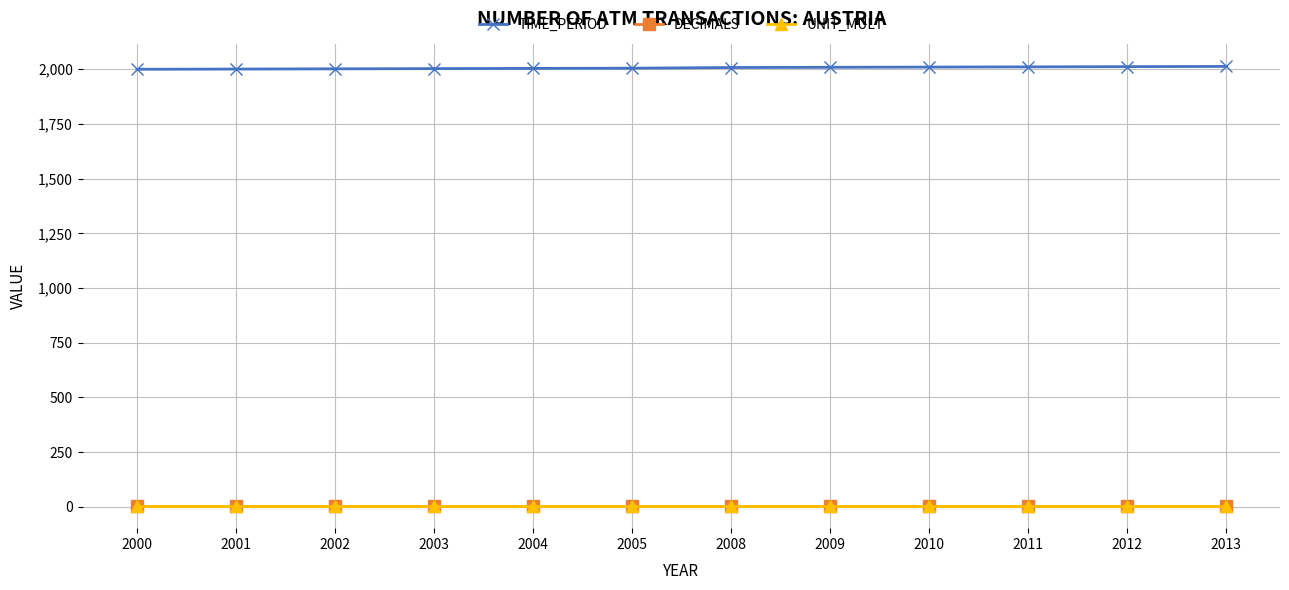

Which series has the largest total across all categories?

TIME_PERIOD